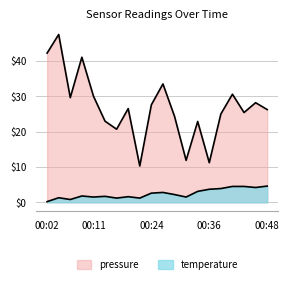

What is the sum of the temperature values at 00:46 and 00:26?

7.0